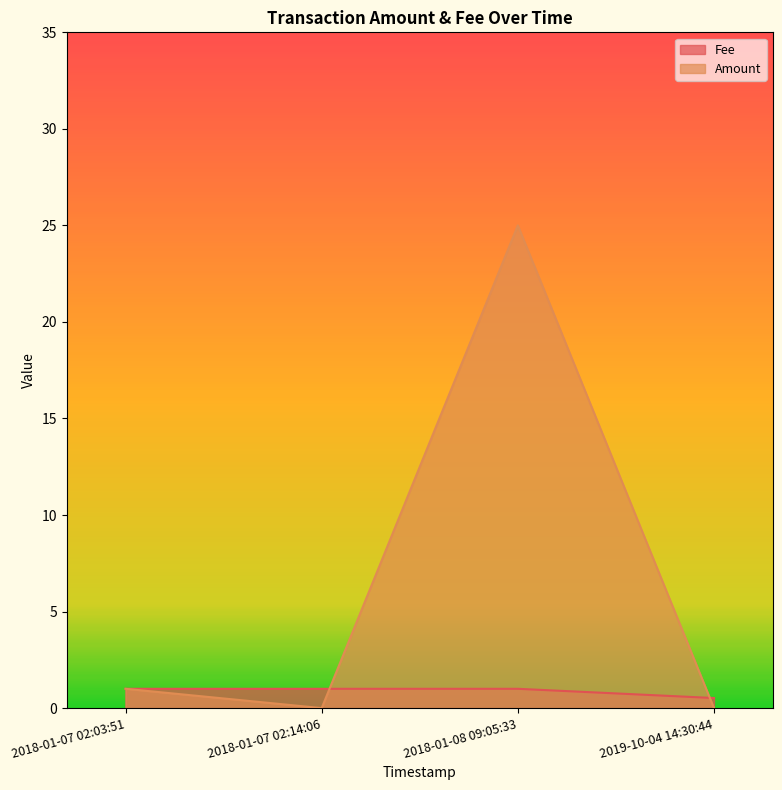

What position from the right is 2018-01-07 02:14:06?

3